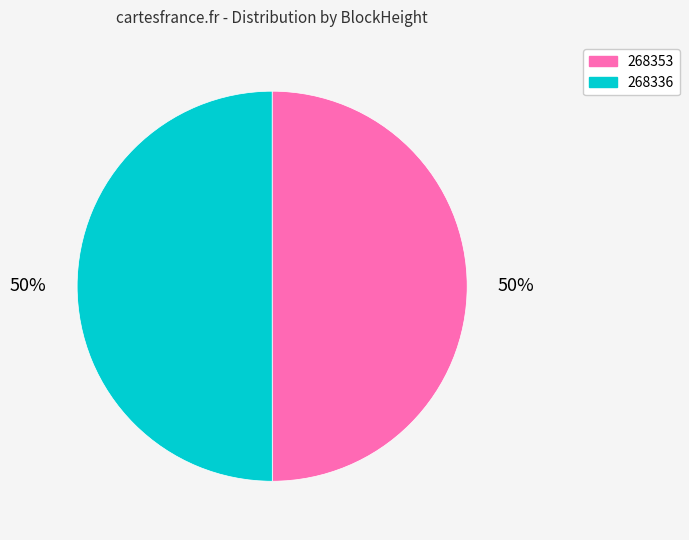

Count the number of slices in the pie.

2